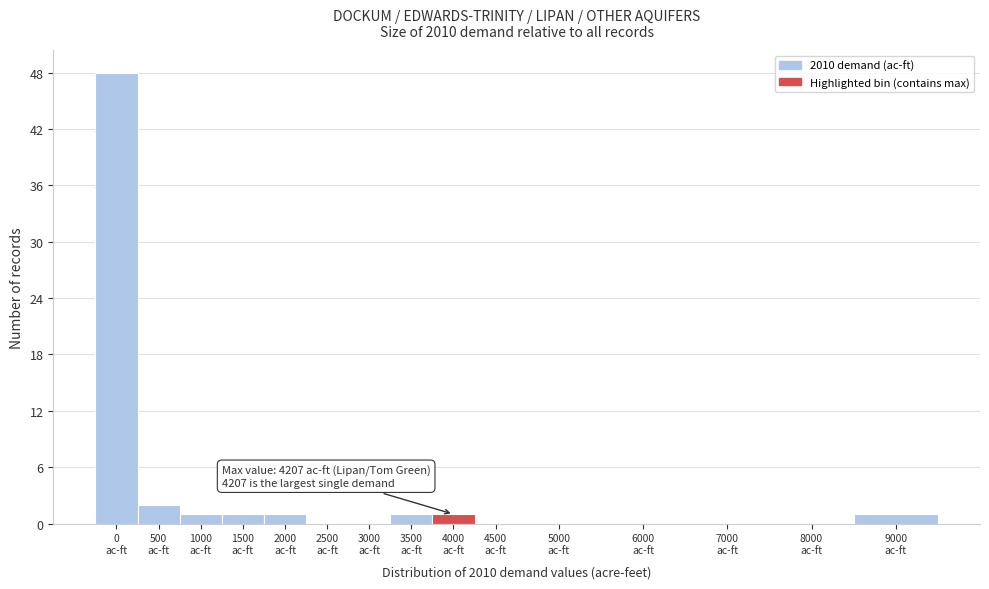

What is the sum of all values?

56